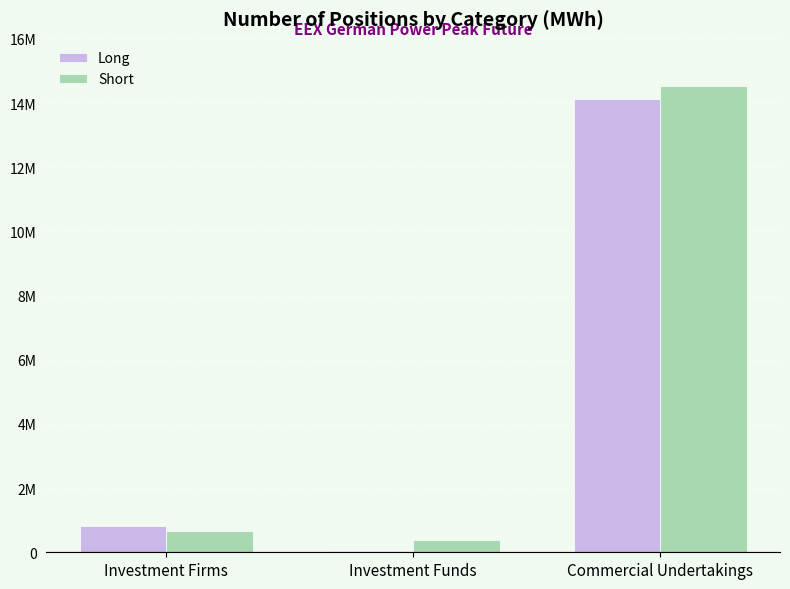

What is the difference between the highest and lowest values at Investment Funds?

348936